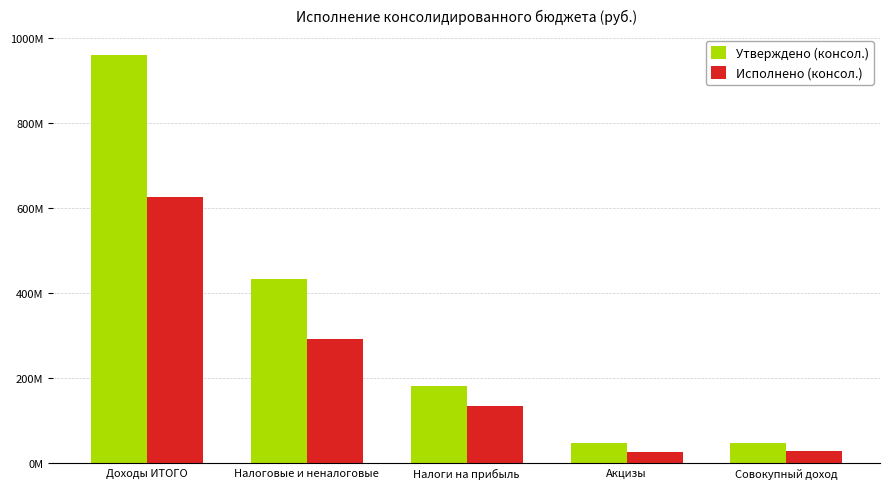

Where is Исполнено (консол.) nearest to the value 325959368?

Налоговые и неналоговые